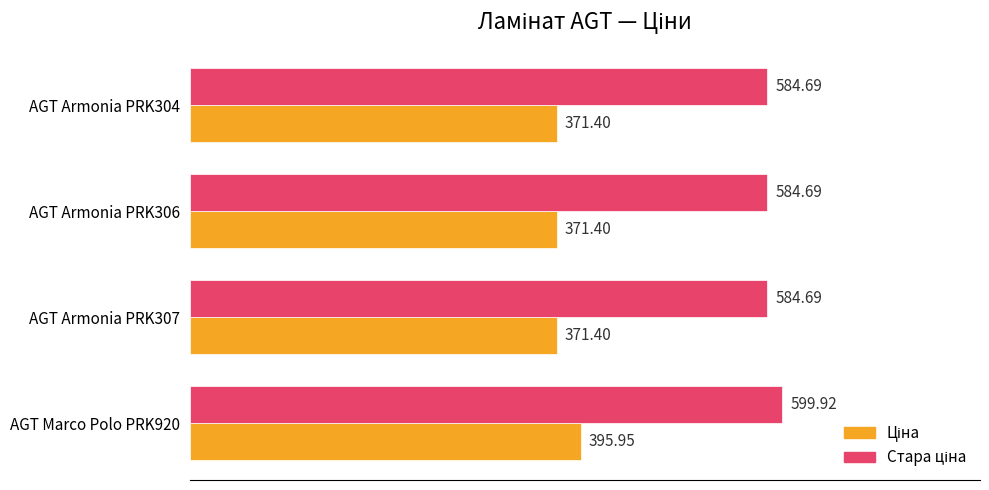

What is the spread (max minus min) of values at AGT Armonia PRK304?

213.3